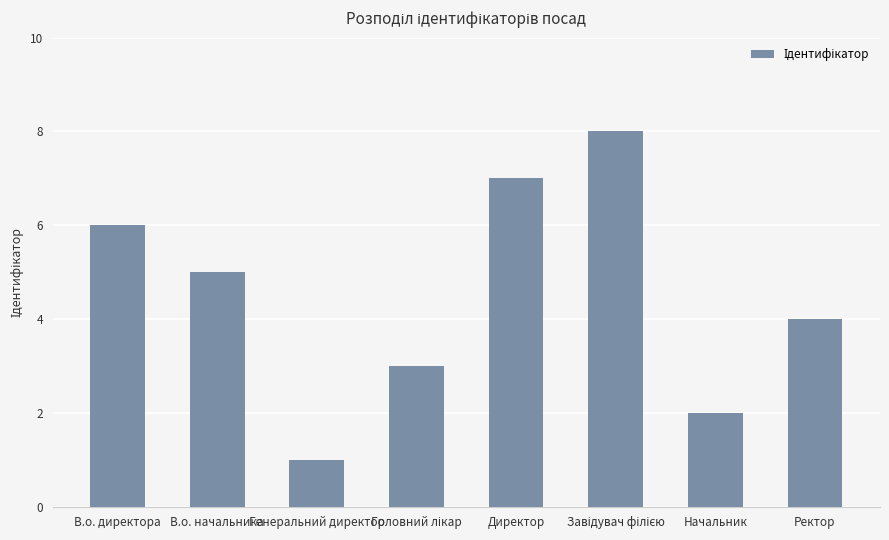

What is the minimum value shown in the chart?

1